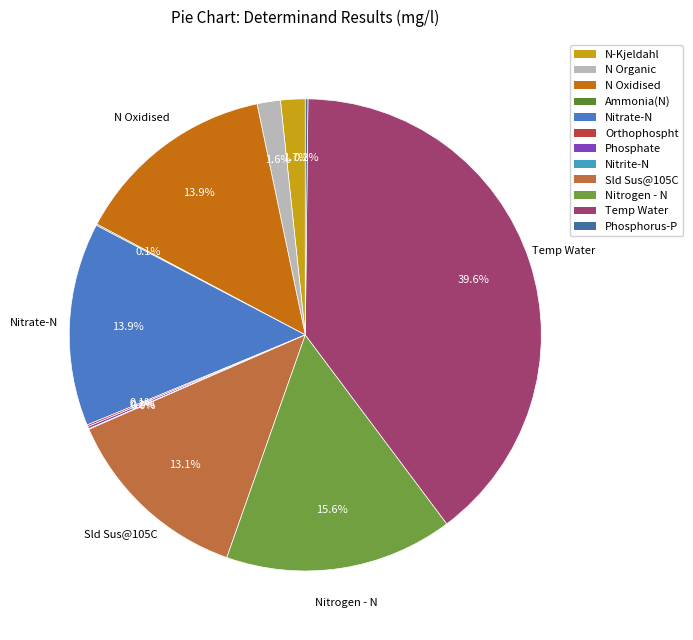

To the nearest percent, what is the difference between the largest and smallest slice percentages?

40%